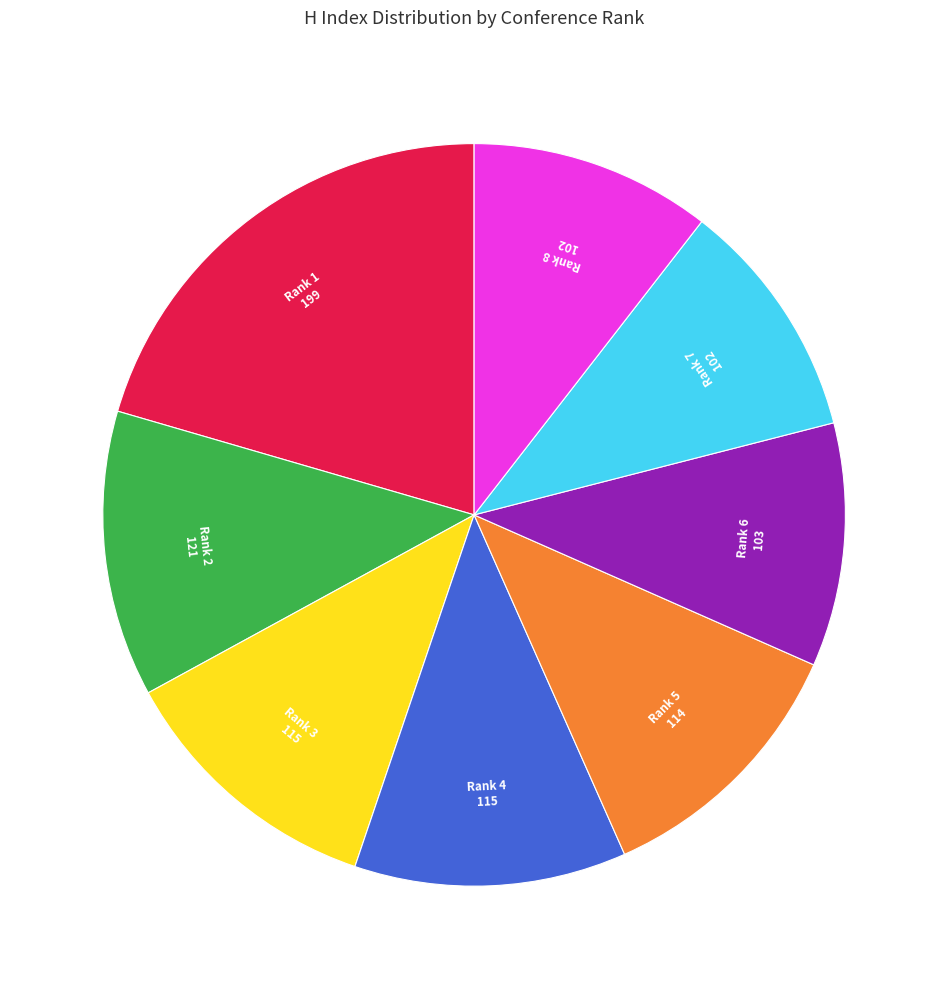

The Rank 1 slice represents 34% of the pie. True or false?

False